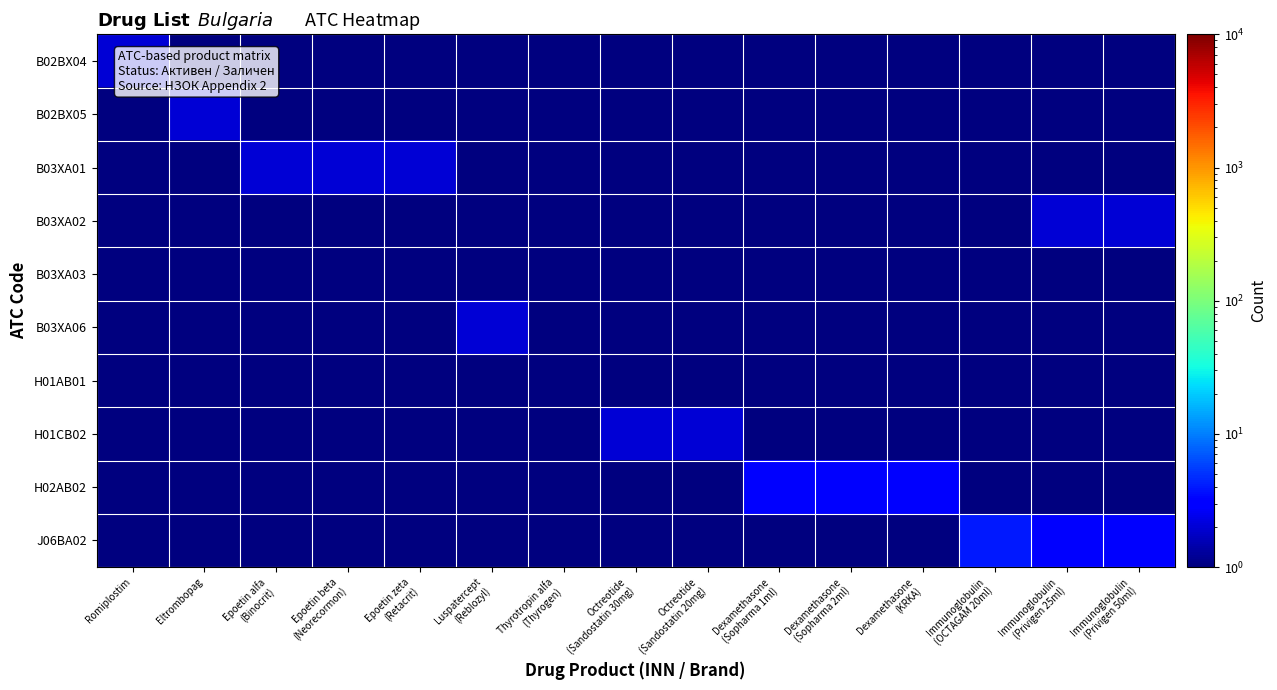

Count the number of categories in the chart.

15